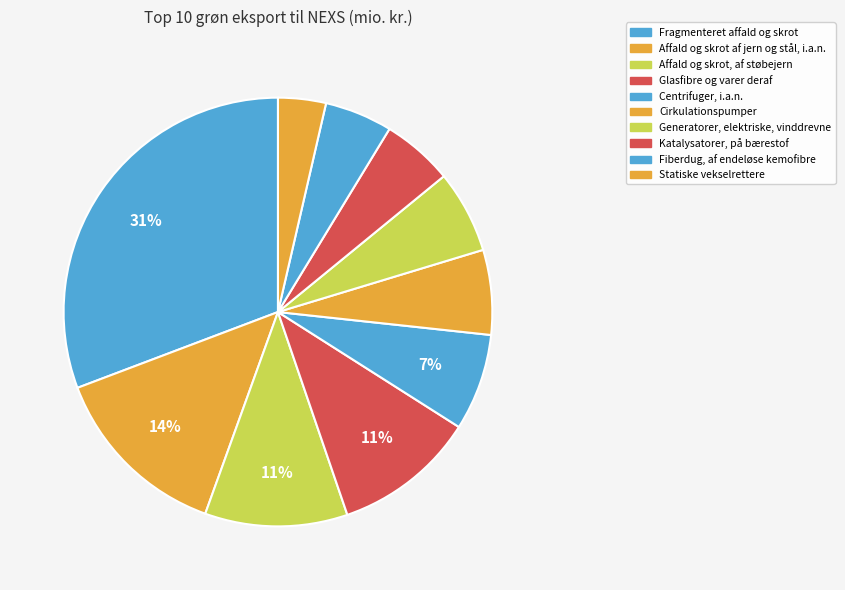

Rank the categories by value from lowest to highest.

Statiske vekselrettere, Fiberdug, af endeløse kemofibre, Katalysatorer, på bærestof, Generatorer, elektriske, vinddrevne, Cirkulationspumper, Centrifuger, i.a.n., Glasfibre og varer deraf, Affald og skrot, af støbejern, Affald og skrot af jern og stål, i.a.n., Fragmenteret affald og skrot